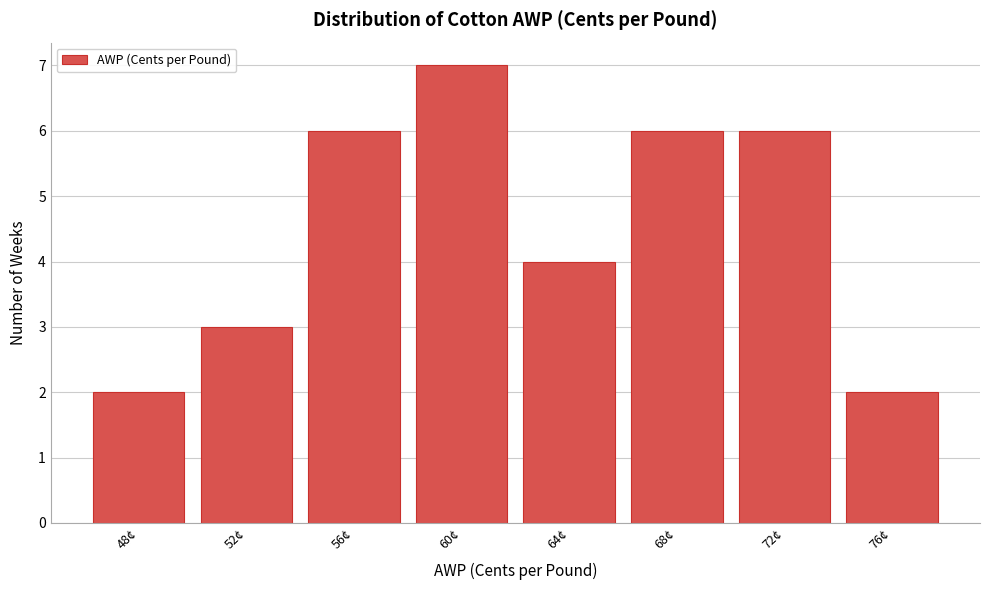

Reading left to right, list all the values displayed in this chart.

2	3	6	7	4	6	6	2